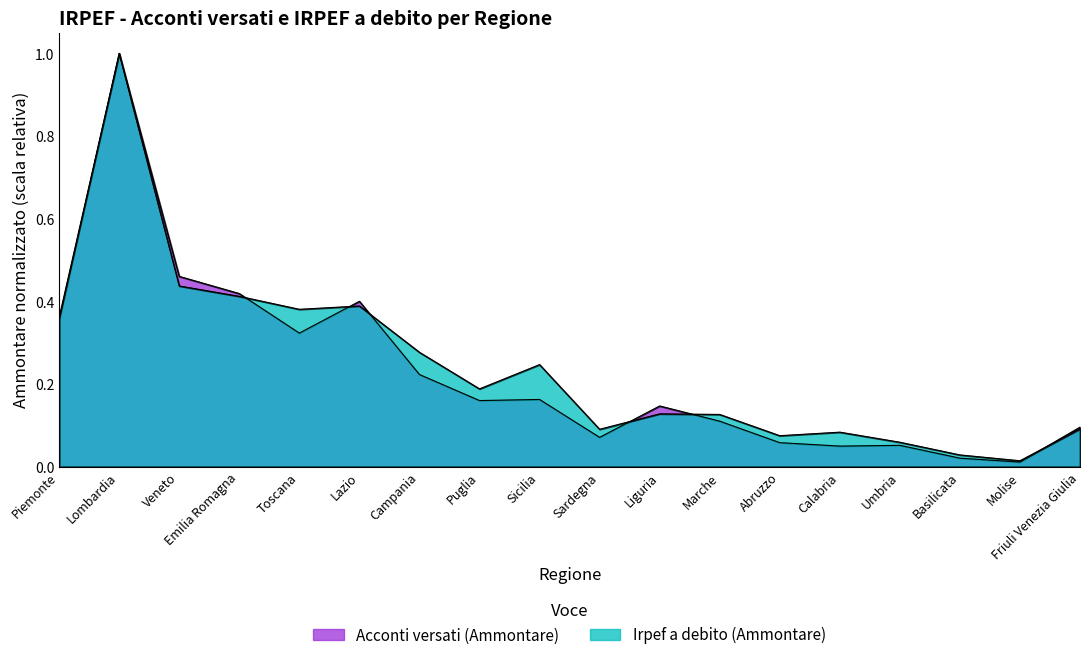

The value of Acconti versati (Ammontare) at Campania is 0.2. True or false?

True